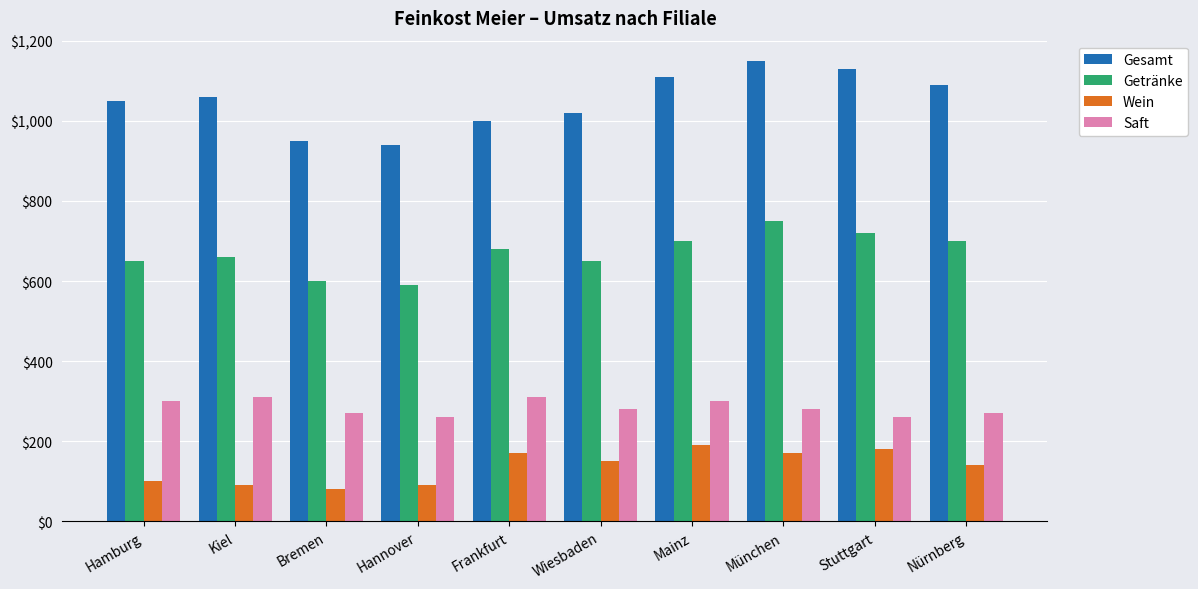

Rank the series at München from lowest to highest value.

Wein, Saft, Getränke, Gesamt